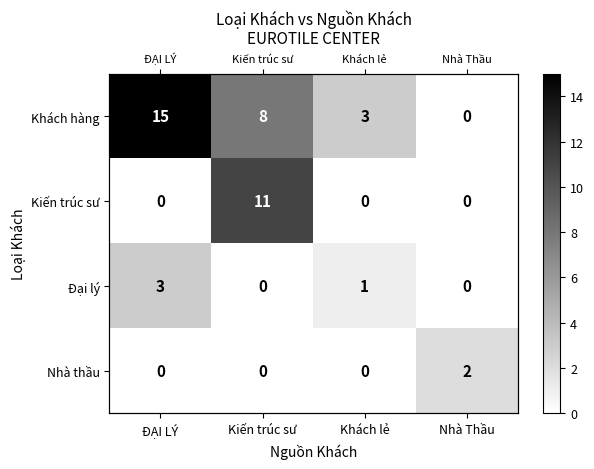

Rank the series by their maximum value, from highest to lowest.

Khách hàng, Kiến trúc sư, Đại lý, Nhà thầu